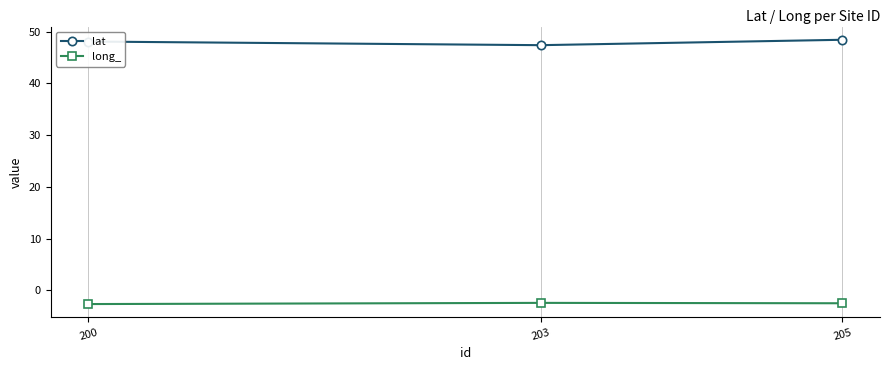

What is the value of the lat point at the 1st from the left?

48.1